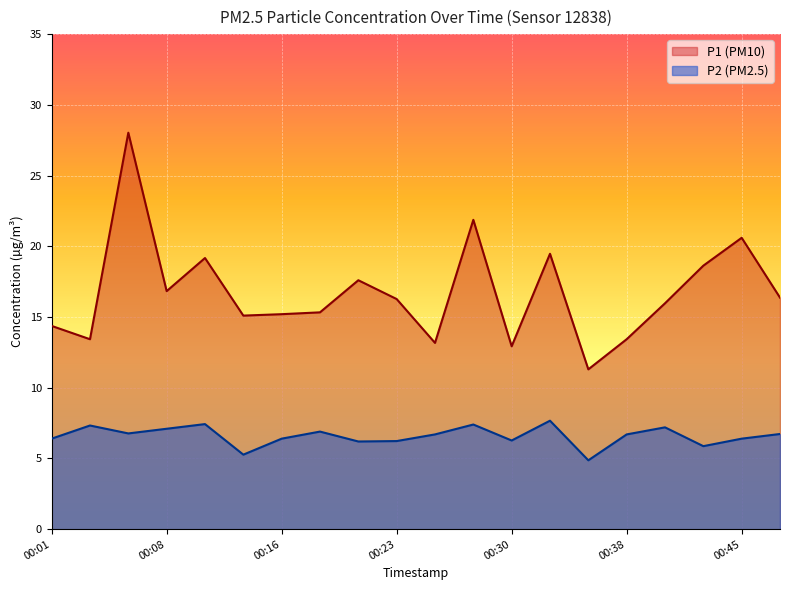

At which category is the sum across all series the highest?

00:06